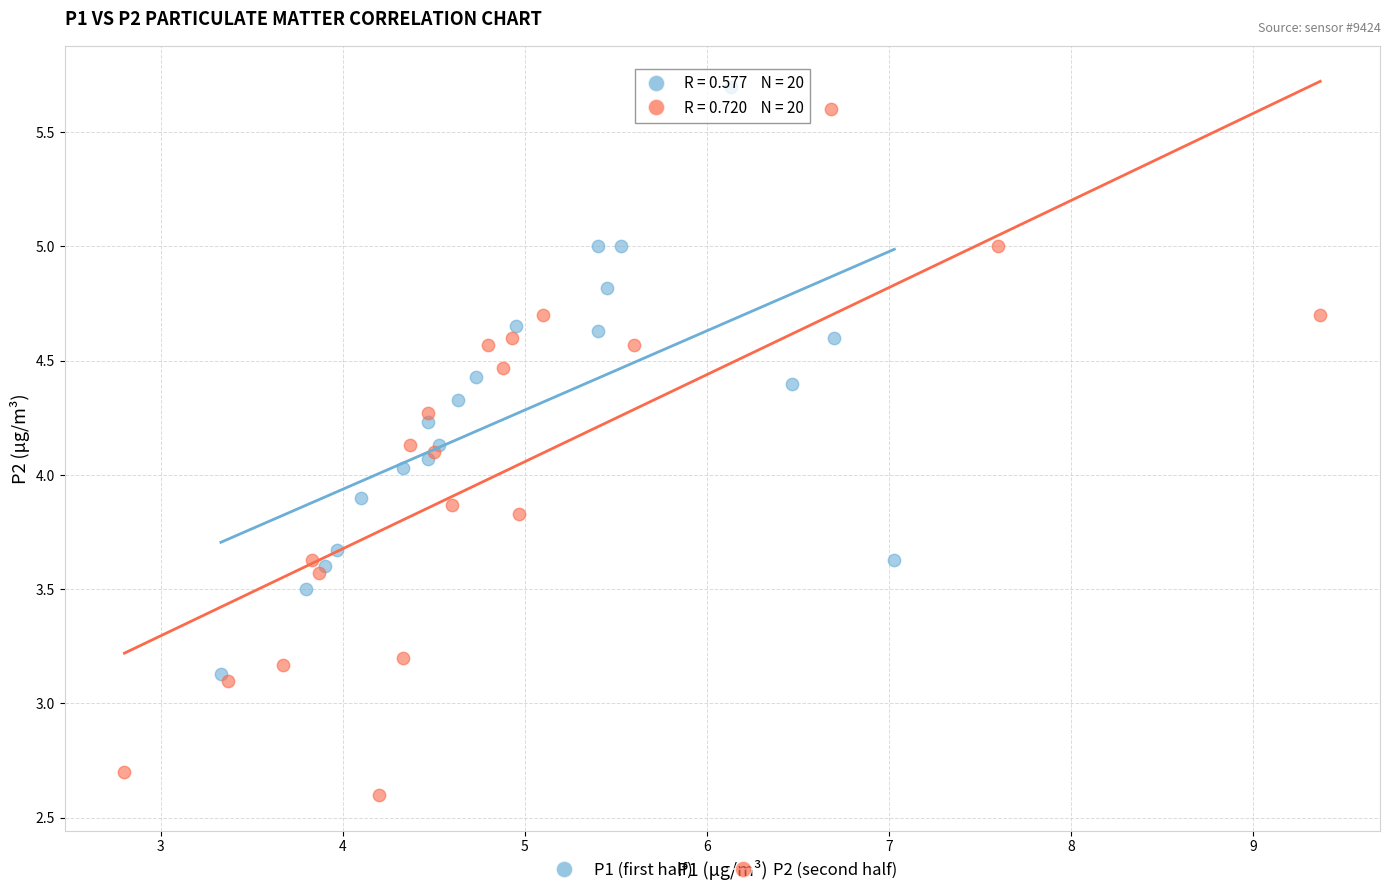

Which series contains the lowest Y value?

P2 (second half)